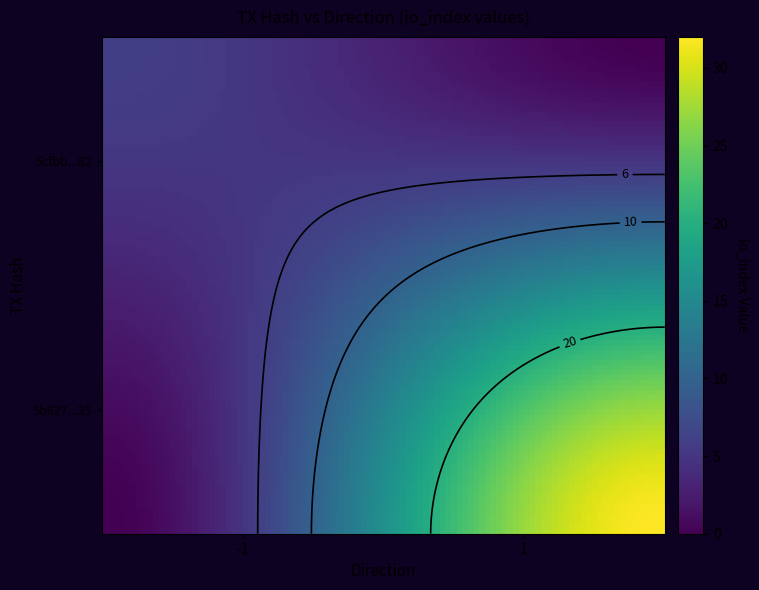

What is the approximate value of 5cfbb1491bf0eb669b59098e115428adf31dd82 at io_index?

6